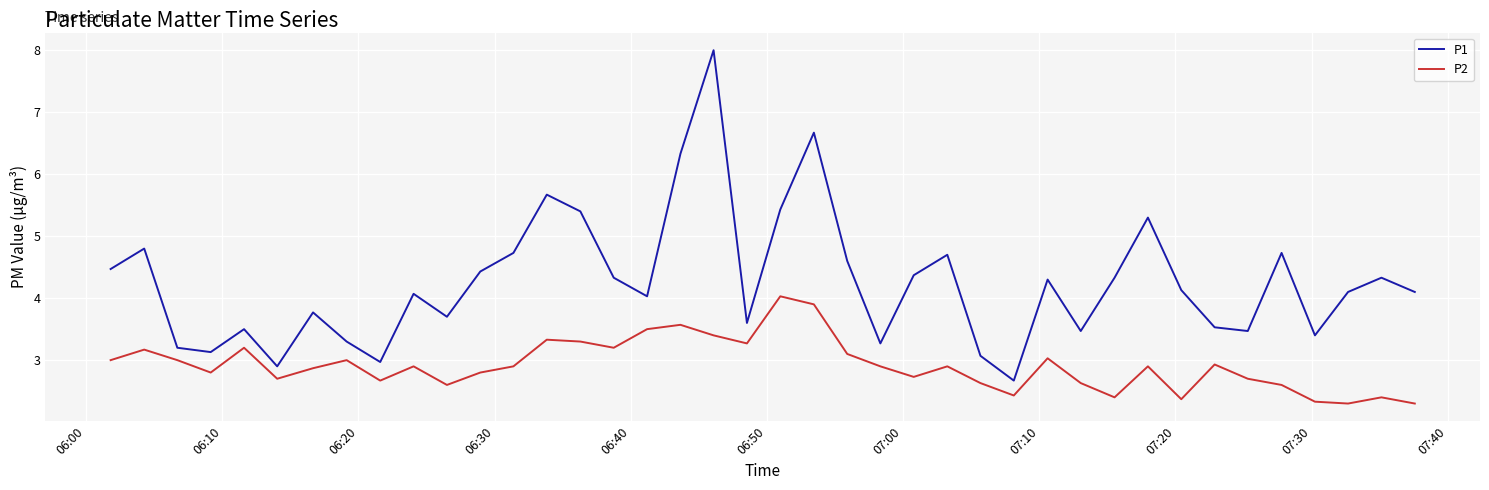

List the series in order of their overall mean, highest first.

P1, P2